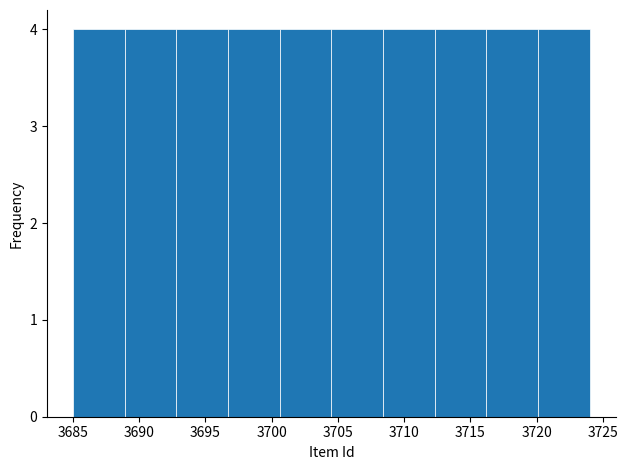

Reading left to right, list every bar in this chart as the range it spans on the x-axis followed by its height. Neither the bar edges nor the heights are printed on the chart, so give them approximately, as read against the axes.

3685.0 to 3688.9: 4
3688.9 to 3692.8: 4
3692.8 to 3696.7: 4
3696.7 to 3700.6: 4
3700.6 to 3704.5: 4
3704.5 to 3708.4: 4
3708.4 to 3712.3: 4
3712.3 to 3716.2: 4
3716.2 to 3720.1: 4
3720.1 to 3724.0: 4